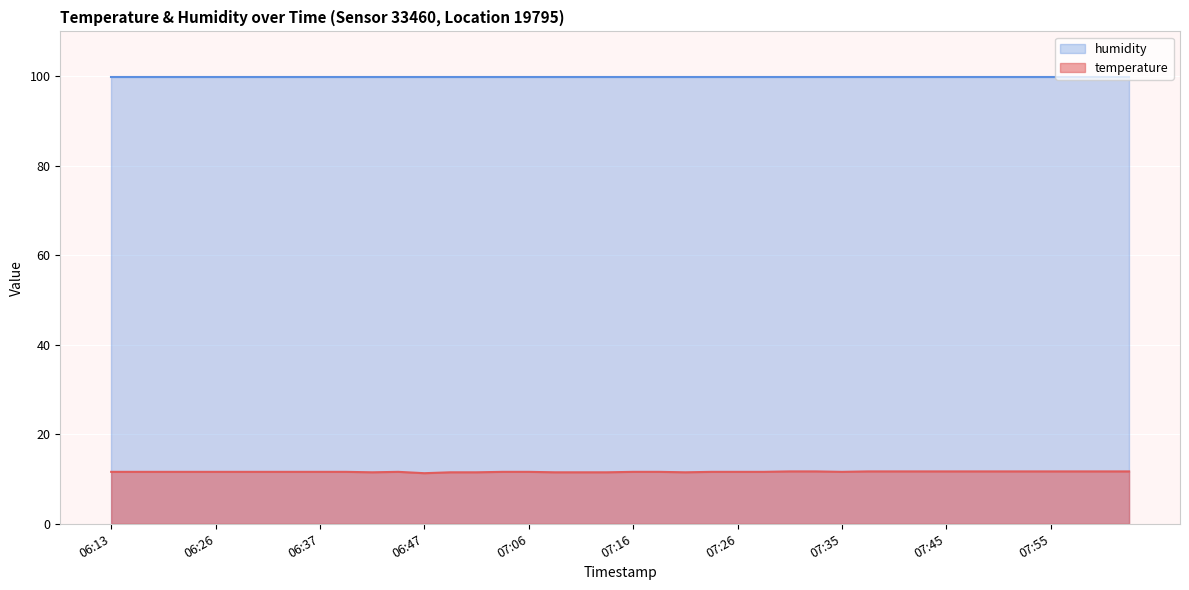

What is the smallest value displayed?

11.3